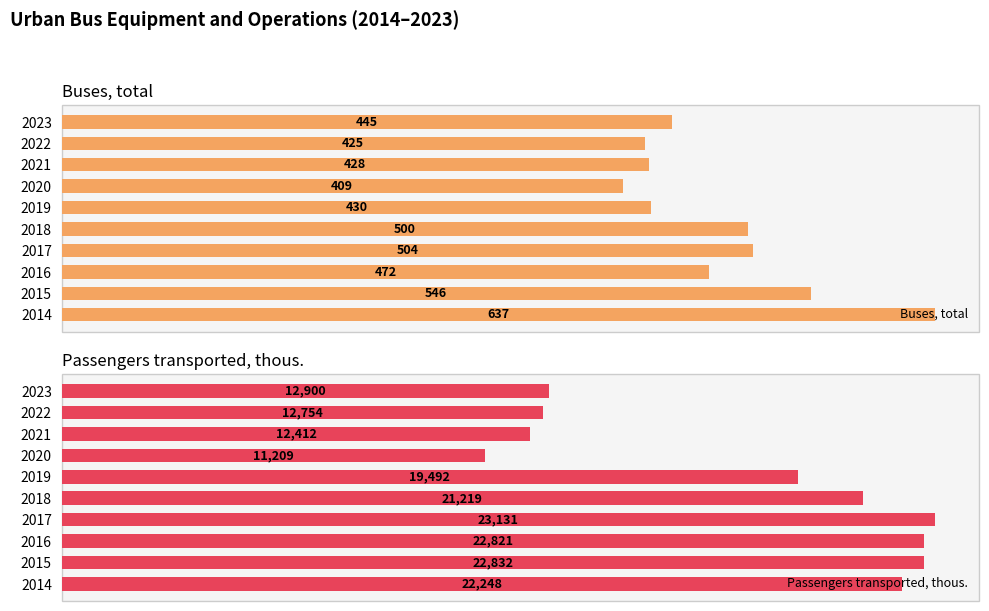

Reading right to left, list all the values displayed in this chart.

Buses, total: 445	425	428	409	430	500	504	472	546	637
Passengers transported, thous.: 12900	12754	12412	11209	19492	21219	23131	22821	22832	22248